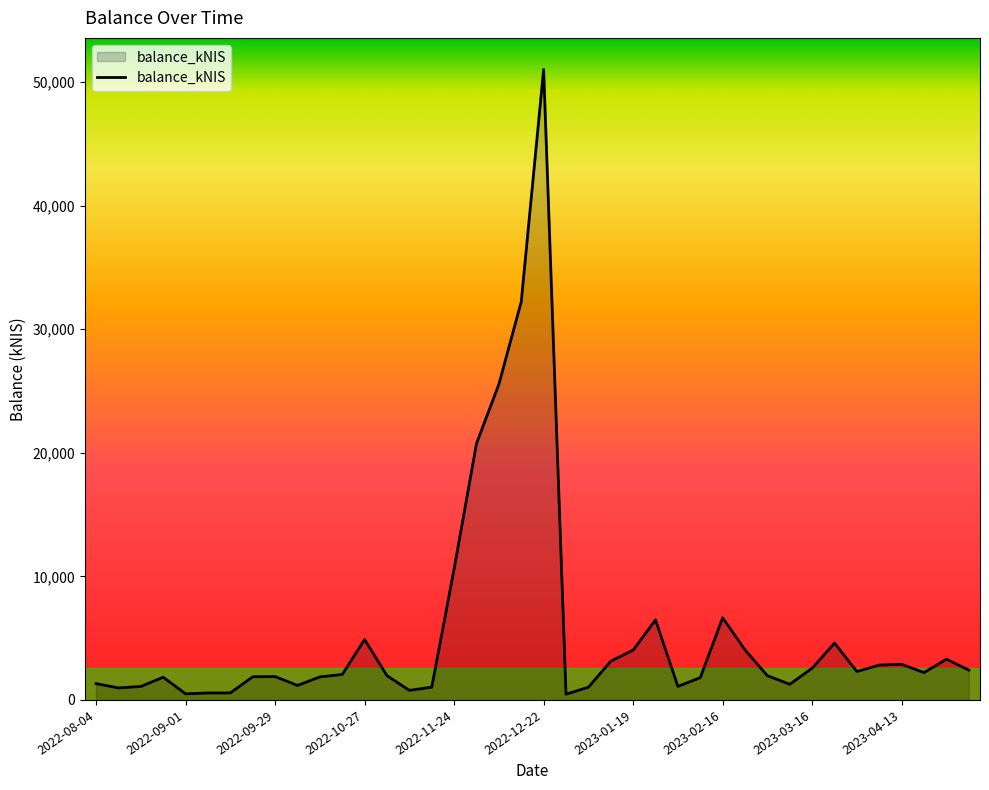

What is the difference between the second highest and second lowest values?

31739.0